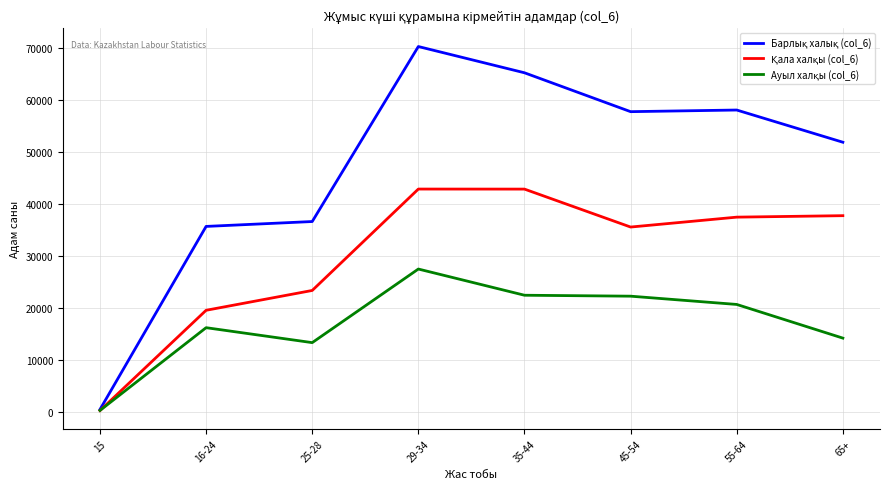

At which category does the chart reach its peak across all series?

29-34